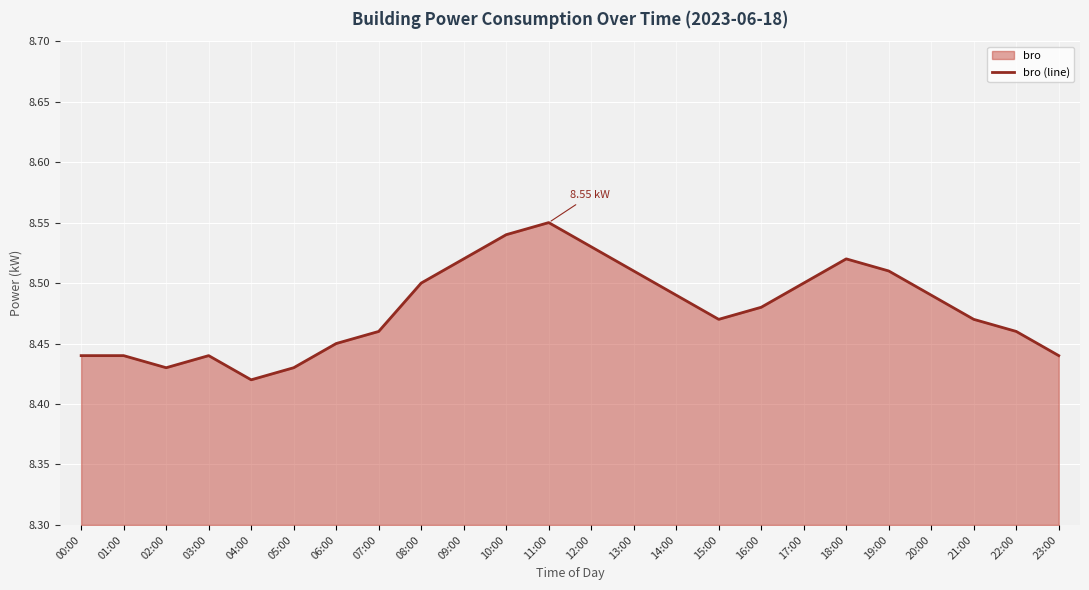

What is the value of the 12th point from the left?

8.6